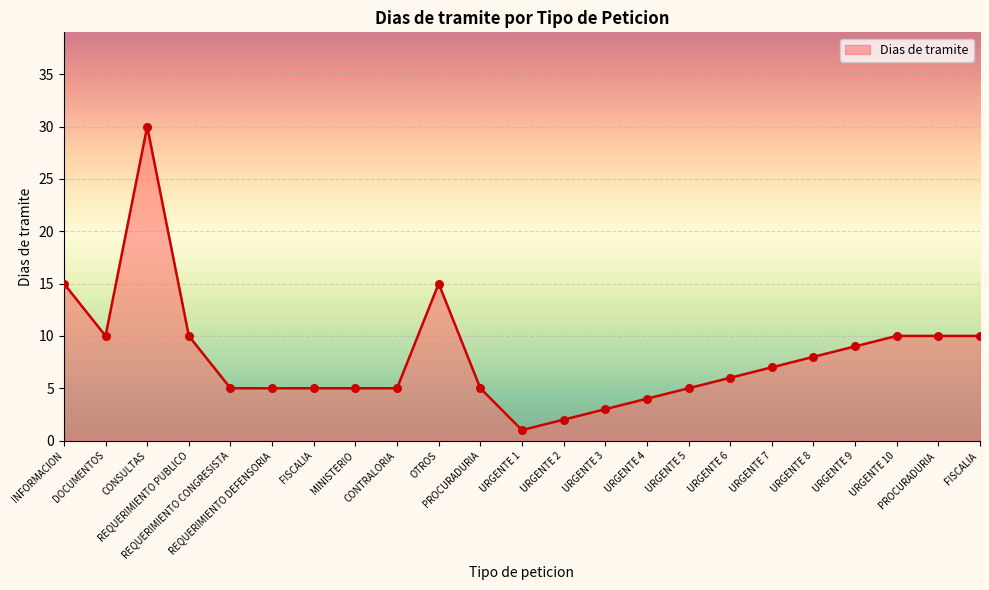

What is the ratio of the value at REQUERIMIENTO PUBLICO to the value at URGENTE 1?

10.0